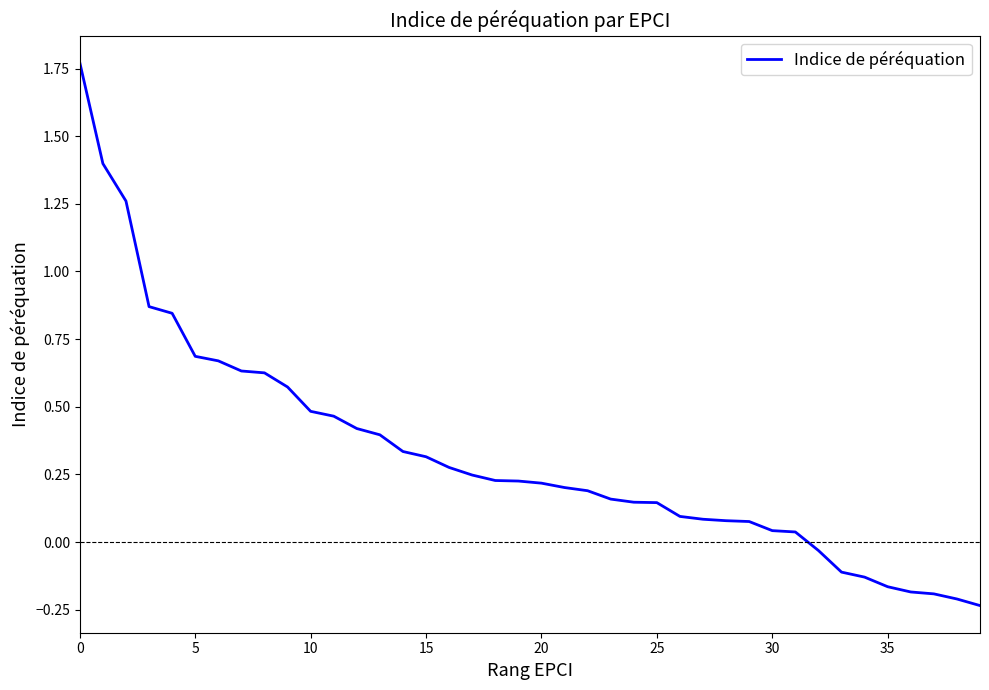

What is the difference between the maximum and minimum values?

2.0